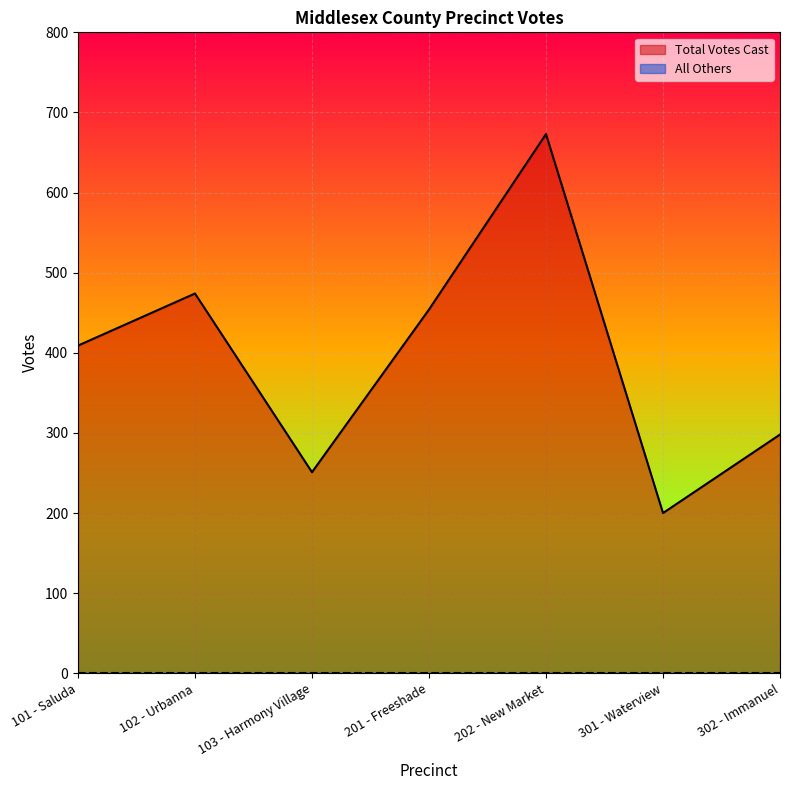

How many lines are shown in the chart?

2